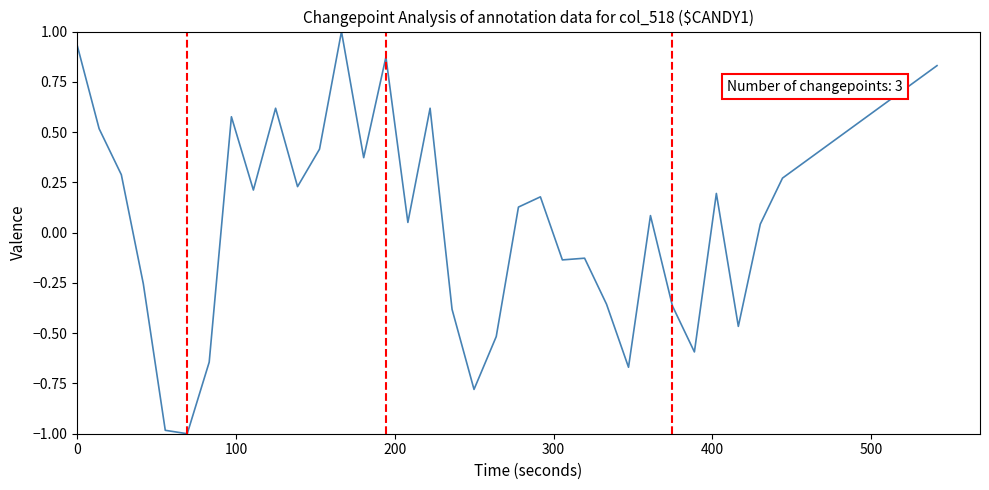

What is the minimum value shown in the chart?

-1.0